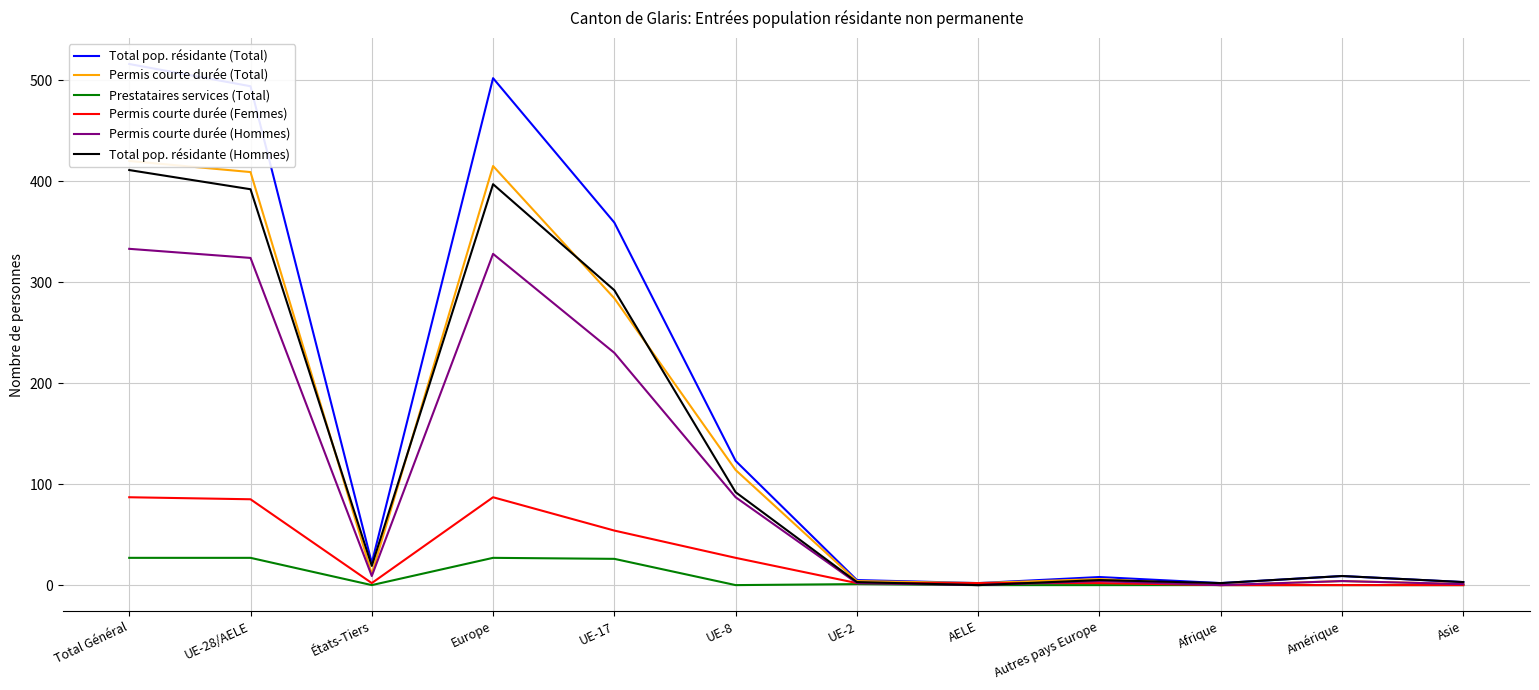

What is the lowest value of the Total pop. résidante (Total) series?

2